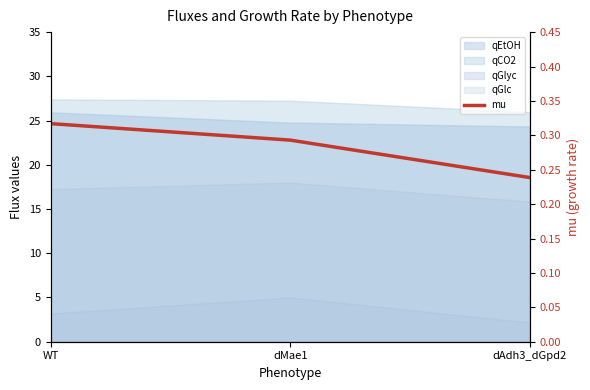

Where is the data nearest to the value 0?

dAdh3_dGpd2